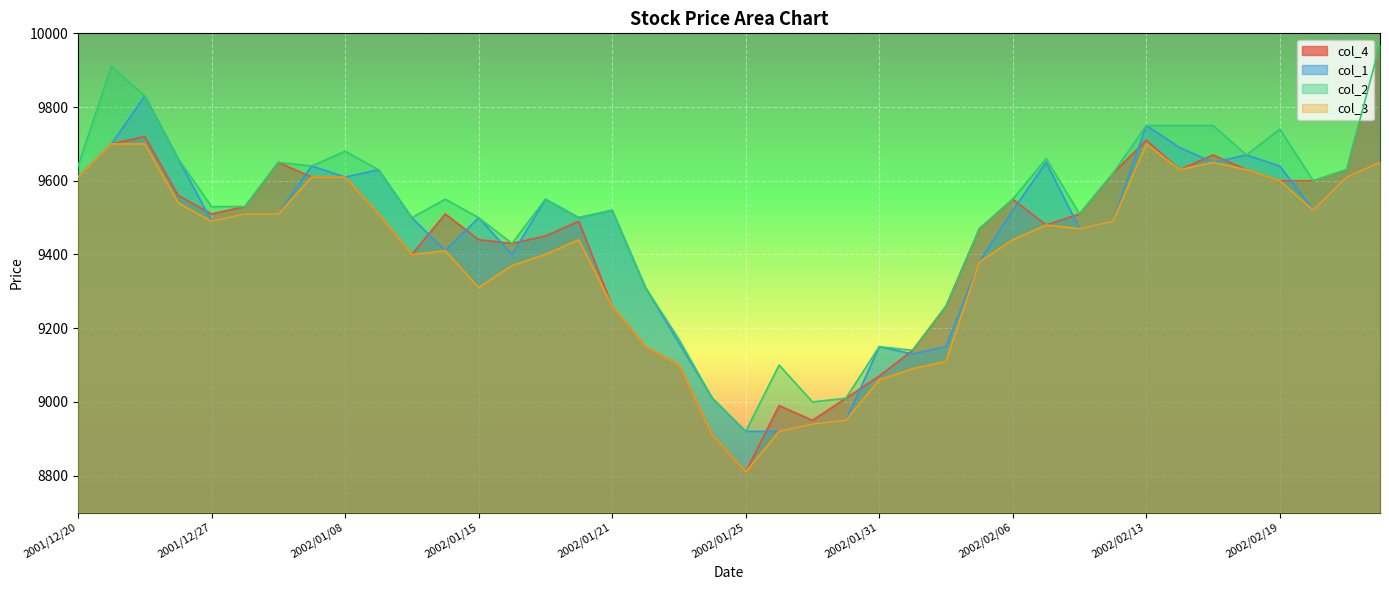

Reading right to left, extract all data points from this chart.

col_4: 2002/02/22=9970	2002/02/21=9630	2002/02/20=9600	2002/02/19=9600	2002/02/18=9630	2002/02/15=9670	2002/02/14=9630	2002/02/13=9710	2002/02/12=9620	2002/02/08=9510	2002/02/07=9480	2002/02/06=9550	2002/02/05=9470	2002/02/04=9260	2002/02/01=9140	2002/01/31=9070	2002/01/30=9010	2002/01/29=8950	2002/01/28=8990	2002/01/25=8810	2002/01/24=8910	2002/01/23=9100	2002/01/22=9150	2002/01/21=9260	2002/01/18=9490	2002/01/17=9450	2002/01/16=9430	2002/01/15=9440	2002/01/11=9510	2002/01/10=9400	2002/01/09=9510	2002/01/08=9610	2002/01/07=9610	2002/01/04=9650	2001/12/28=9530	2001/12/27=9510	2001/12/26=9560	2001/12/25=9720	2001/12/21=9700	2001/12/20=9610
col_1: 2002/02/22=9650	2002/02/21=9610	2002/02/20=9520	2002/02/19=9640	2002/02/18=9670	2002/02/15=9650	2002/02/14=9690	2002/02/13=9750	2002/02/12=9490	2002/02/08=9470	2002/02/07=9650	2002/02/06=9520	2002/02/05=9380	2002/02/04=9150	2002/02/01=9130	2002/01/31=9150	2002/01/30=8950	2002/01/29=8940	2002/01/28=8920	2002/01/25=8920	2002/01/24=9010	2002/01/23=9160	2002/01/22=9310	2002/01/21=9520	2002/01/18=9500	2002/01/17=9550	2002/01/16=9400	2002/01/15=9500	2002/01/11=9410	2002/01/10=9500	2002/01/09=9630	2002/01/08=9610	2002/01/07=9640	2002/01/04=9510	2001/12/28=9510	2001/12/27=9490	2001/12/26=9660	2001/12/25=9830	2001/12/21=9700	2001/12/20=9610
col_2: 2002/02/22=9970	2002/02/21=9630	2002/02/20=9600	2002/02/19=9740	2002/02/18=9670	2002/02/15=9750	2002/02/14=9750	2002/02/13=9750	2002/02/12=9620	2002/02/08=9510	2002/02/07=9660	2002/02/06=9550	2002/02/05=9470	2002/02/04=9260	2002/02/01=9140	2002/01/31=9150	2002/01/30=9010	2002/01/29=9000	2002/01/28=9100	2002/01/25=8920	2002/01/24=9010	2002/01/23=9170	2002/01/22=9310	2002/01/21=9520	2002/01/18=9500	2002/01/17=9550	2002/01/16=9430	2002/01/15=9500	2002/01/11=9550	2002/01/10=9500	2002/01/09=9630	2002/01/08=9680	2002/01/07=9640	2002/01/04=9650	2001/12/28=9530	2001/12/27=9530	2001/12/26=9660	2001/12/25=9830	2001/12/21=9910	2001/12/20=9640
col_3: 2002/02/22=9650	2002/02/21=9610	2002/02/20=9520	2002/02/19=9600	2002/02/18=9630	2002/02/15=9650	2002/02/14=9630	2002/02/13=9700	2002/02/12=9490	2002/02/08=9470	2002/02/07=9480	2002/02/06=9440	2002/02/05=9380	2002/02/04=9110	2002/02/01=9090	2002/01/31=9060	2002/01/30=8950	2002/01/29=8940	2002/01/28=8920	2002/01/25=8810	2002/01/24=8910	2002/01/23=9100	2002/01/22=9150	2002/01/21=9260	2002/01/18=9440	2002/01/17=9400	2002/01/16=9370	2002/01/15=9310	2002/01/11=9410	2002/01/10=9400	2002/01/09=9510	2002/01/08=9610	2002/01/07=9610	2002/01/04=9510	2001/12/28=9510	2001/12/27=9490	2001/12/26=9540	2001/12/25=9700	2001/12/21=9700	2001/12/20=9610